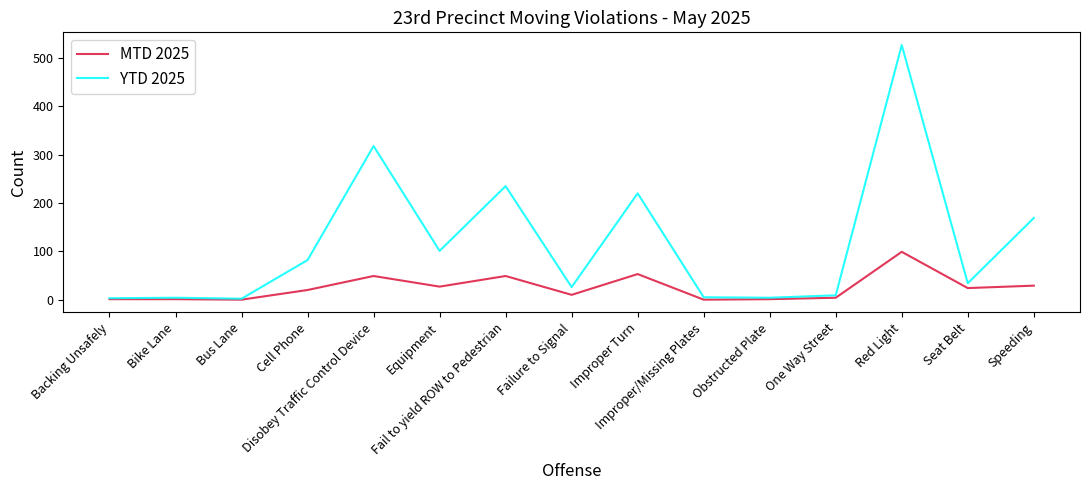

The value of YTD 2025 at Equipment is 101. True or false?

True